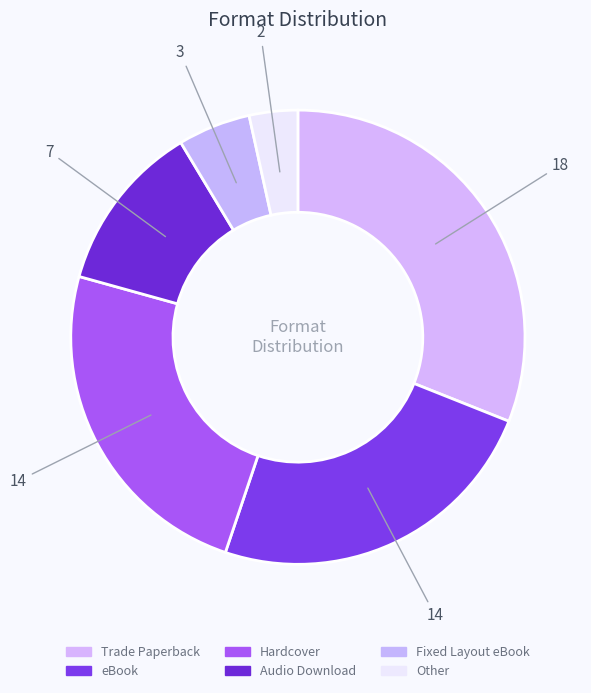

To the nearest percent, what is the difference between the Fixed Layout eBook and Hardcover slice percentages?

19%